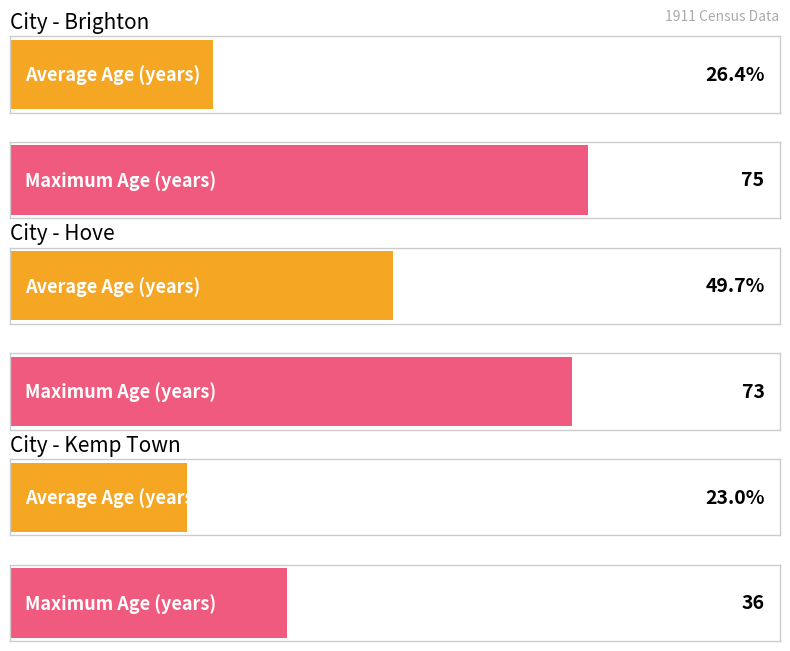

Rank the series by their maximum value, from highest to lowest.

Max Age (years), Average Age (years)